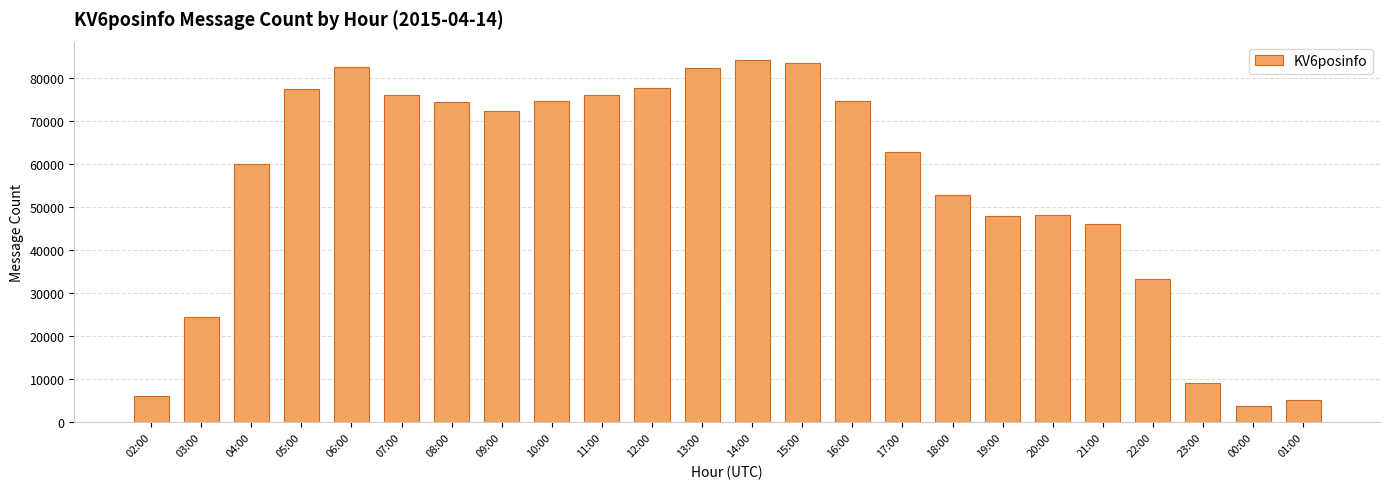

What is the label of the 12th bar from the left?

13:00